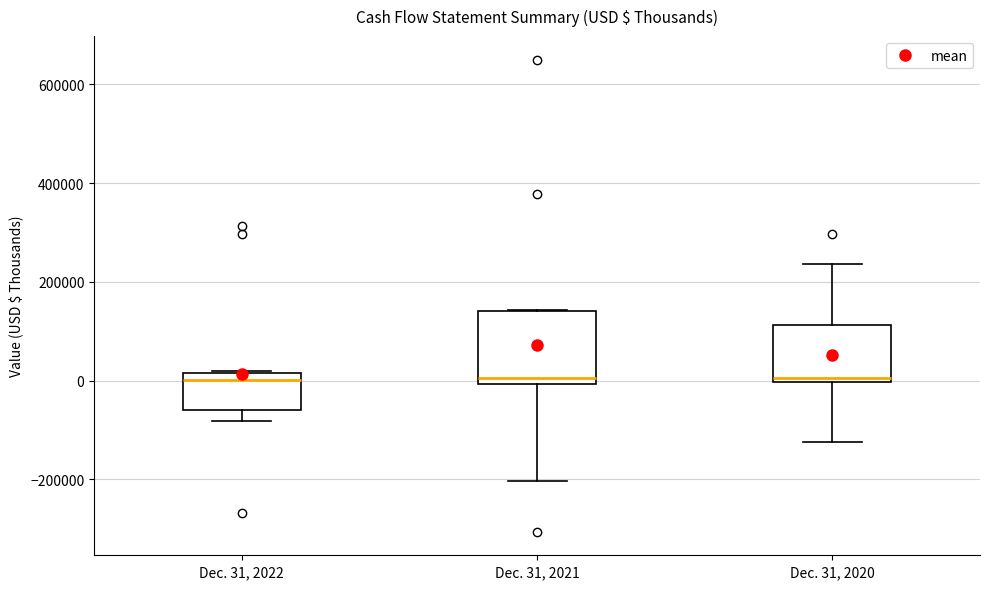

Comparing the boxes themselves (not the whiskers), which one is the tallest?

Dec. 31, 2021